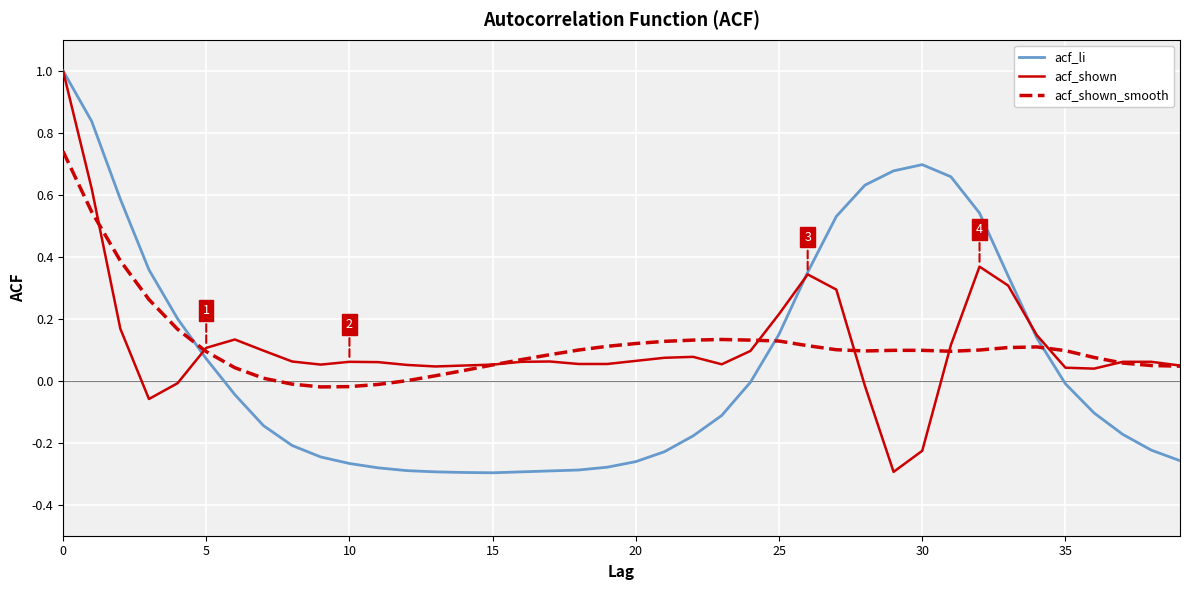

What are all the series names shown in the legend?

acf_li, acf_shown, acf_shown_smooth